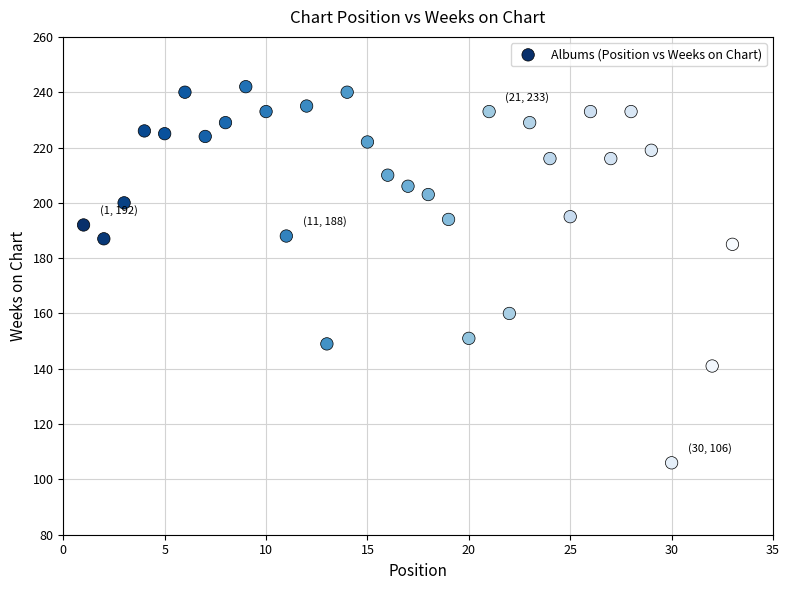

What Y value in the scatter plot is closest to 174?

185